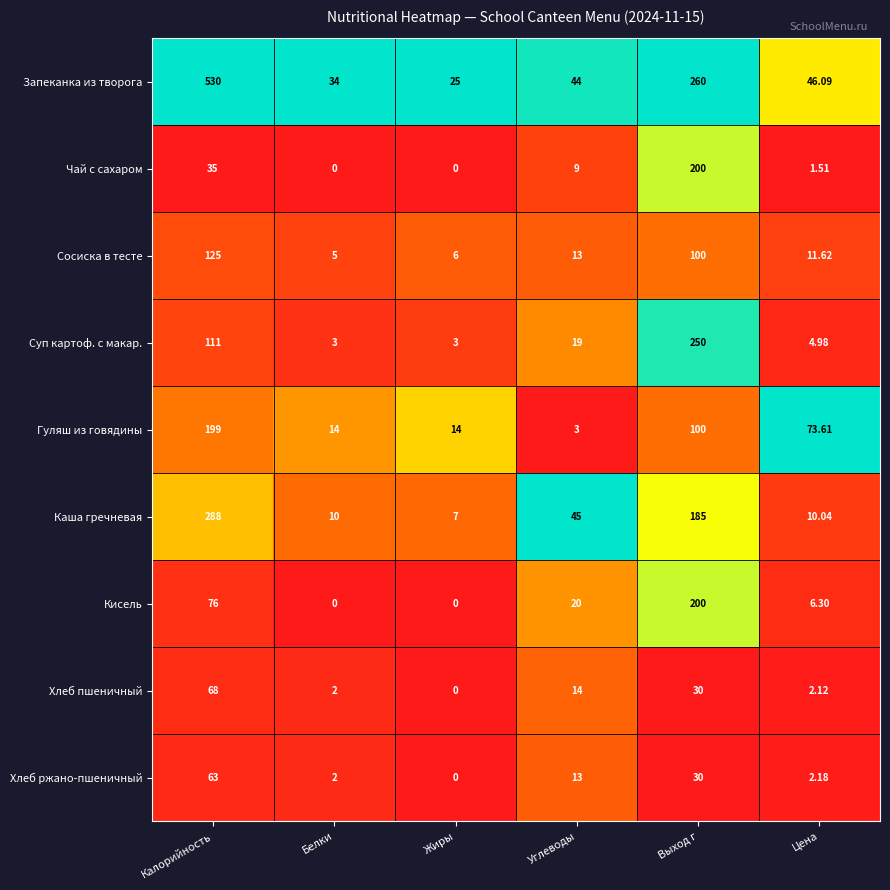

What is the difference between the highest and lowest values at Жиры?

25.0